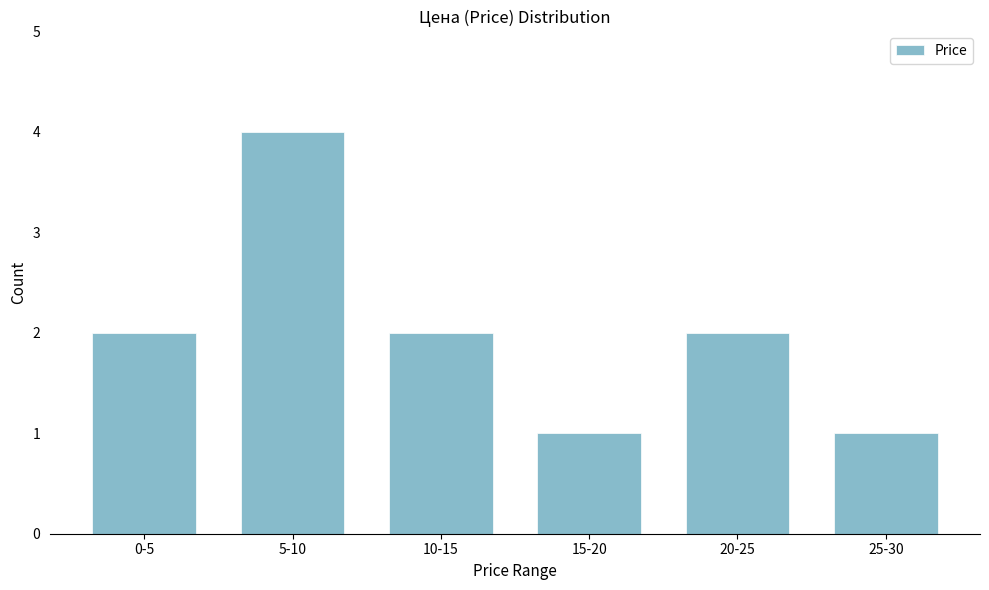

Reading left to right, transcribe all the data shown in this chart.

2	4	2	1	2	1